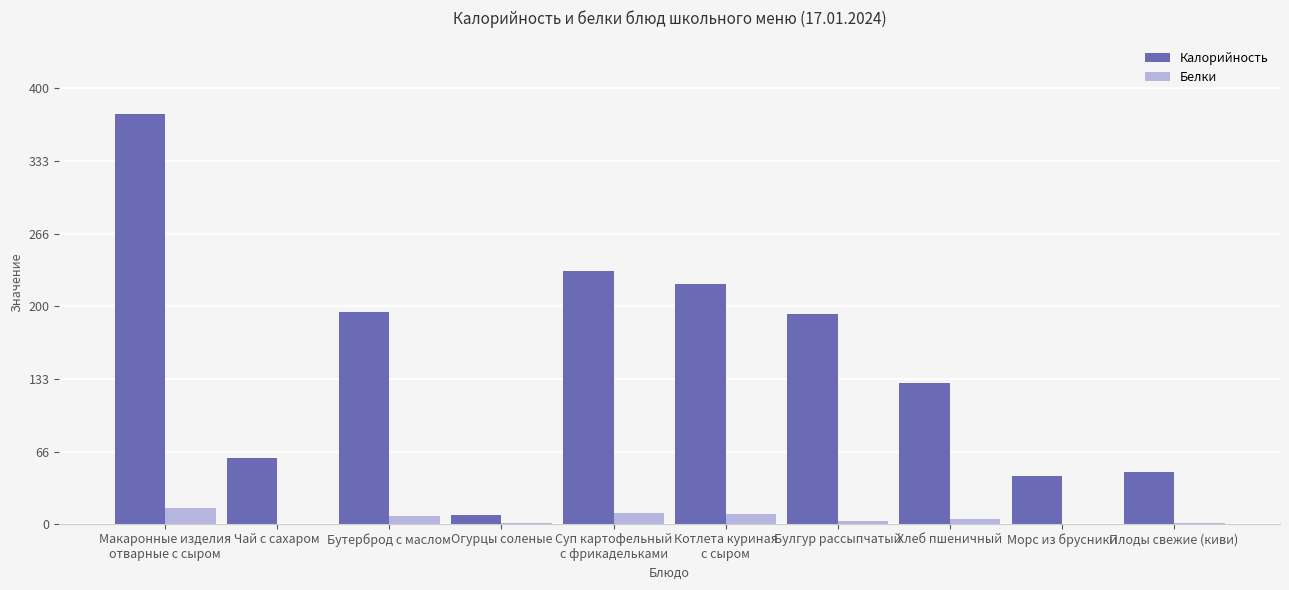

How many groups of bars are there?

10